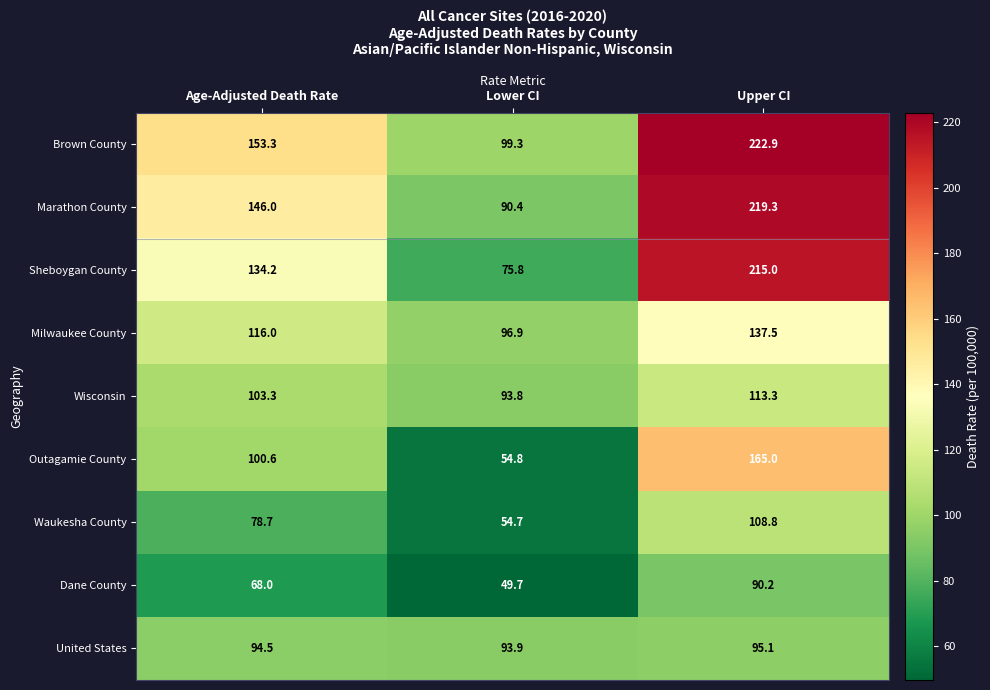

Which series has the largest range (max minus min)?

Sheboygan County